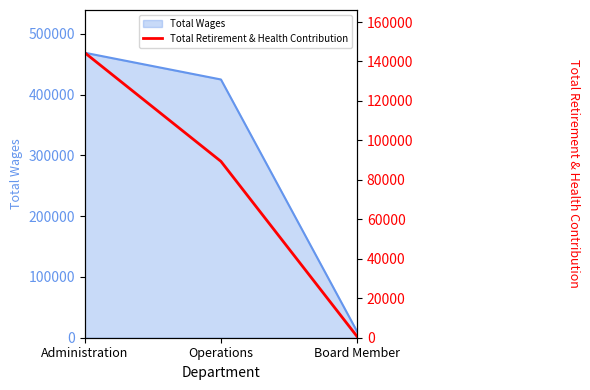

Where is Total Wages nearest to the value 239603?

Operations